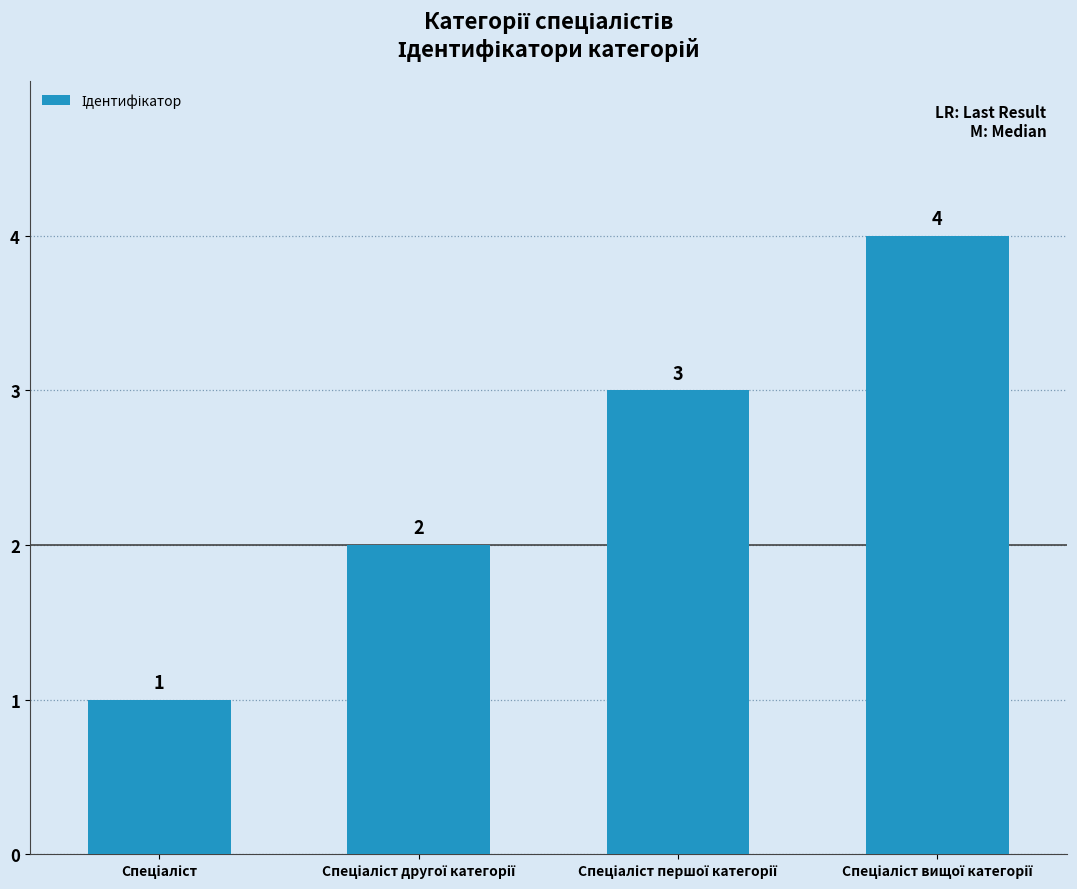

What is the difference between the maximum and second lowest values?

2